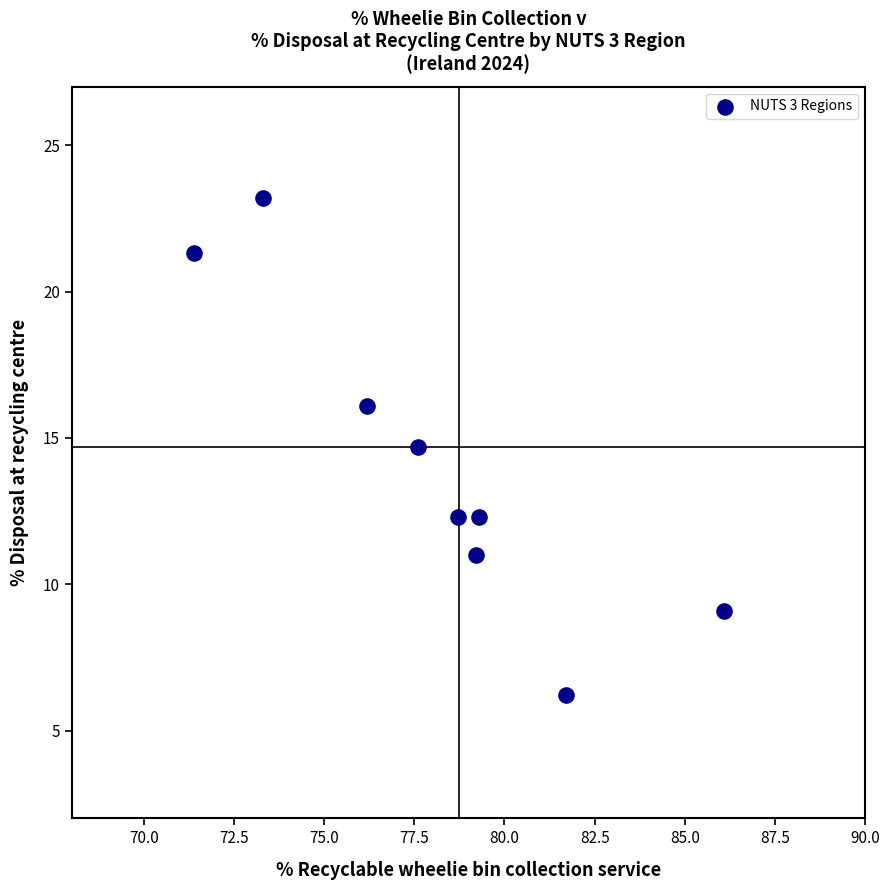

What is the average X value?

78.2